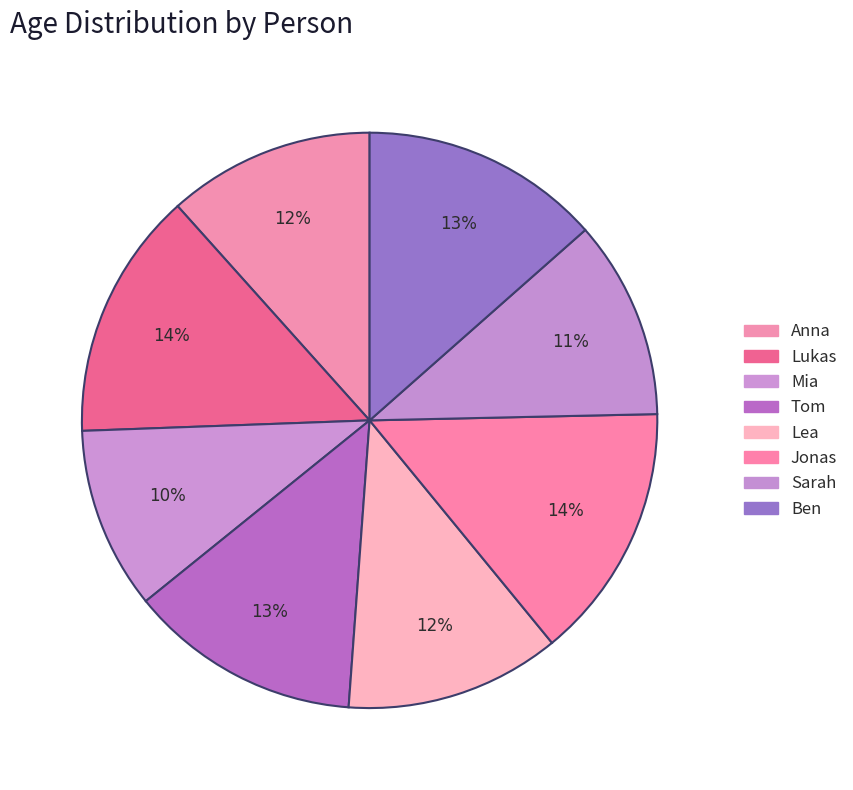

Count the number of slices in the pie.

8